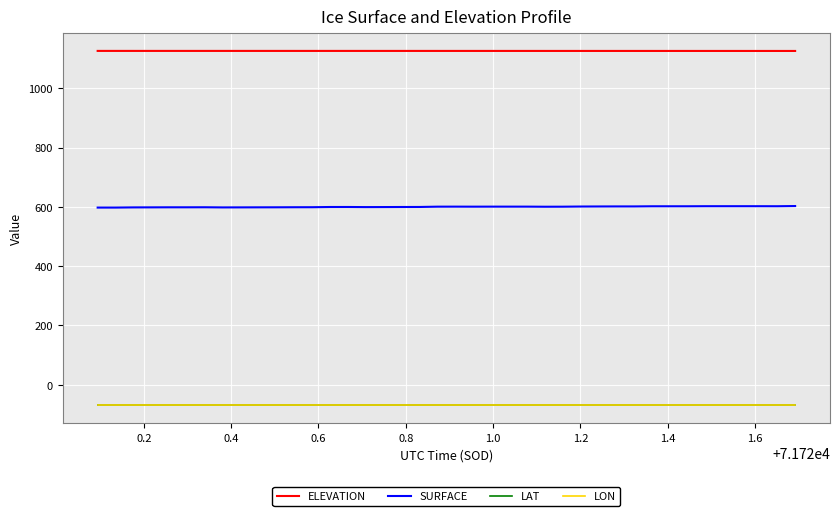

At how many categories does at least one series exceed 795?

40